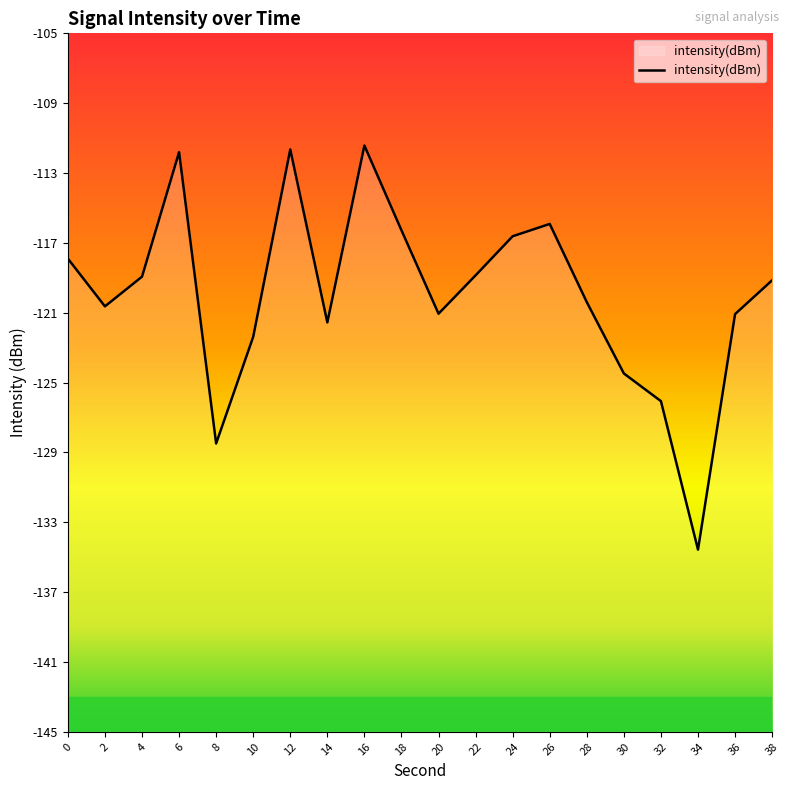

Count the number of data series in this chart.

1